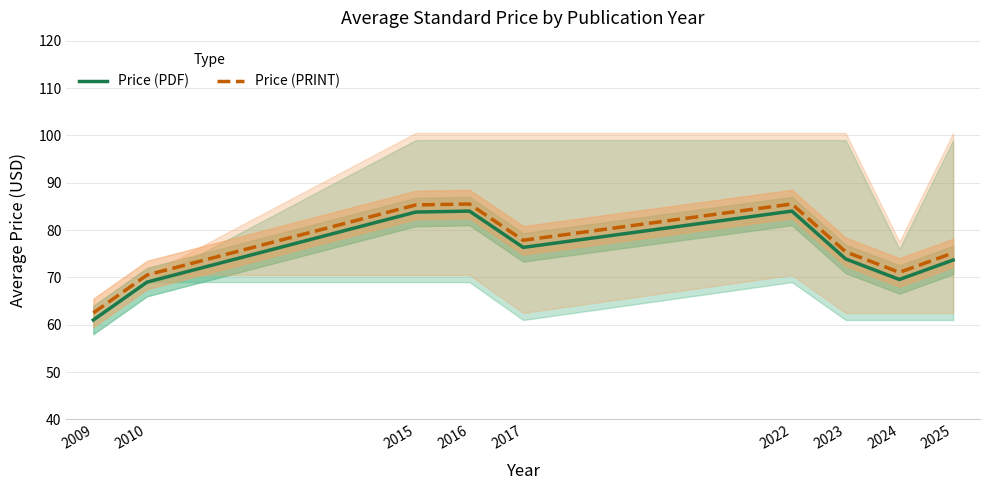

At which category does Price (PRINT) reach its first local peak?

2016